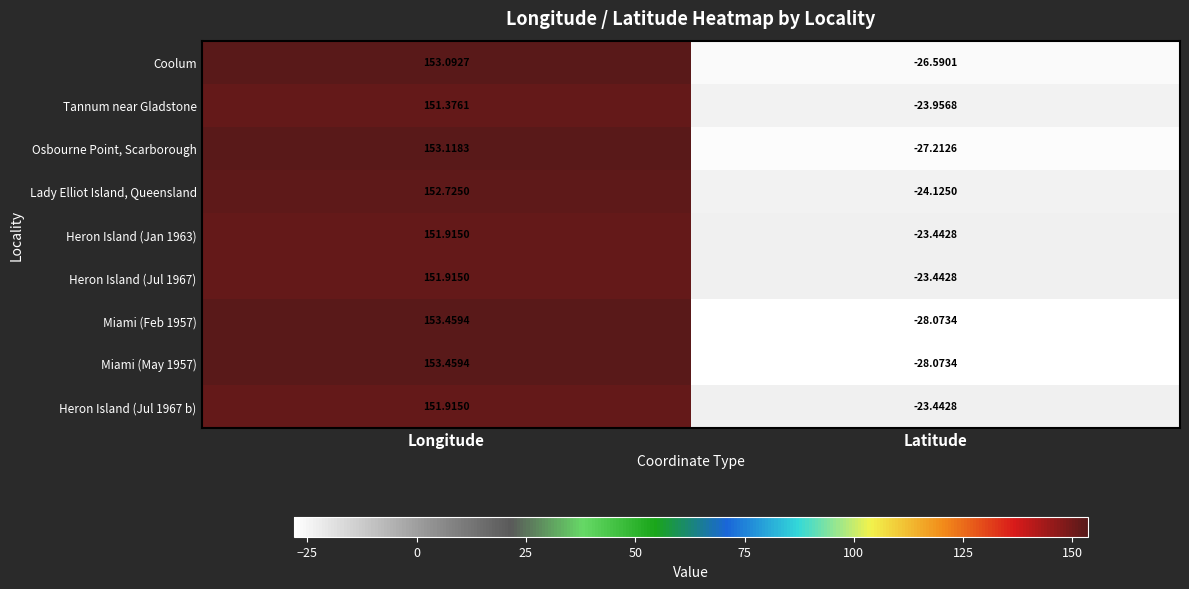

Which category has the highest value across all series?

Longitude